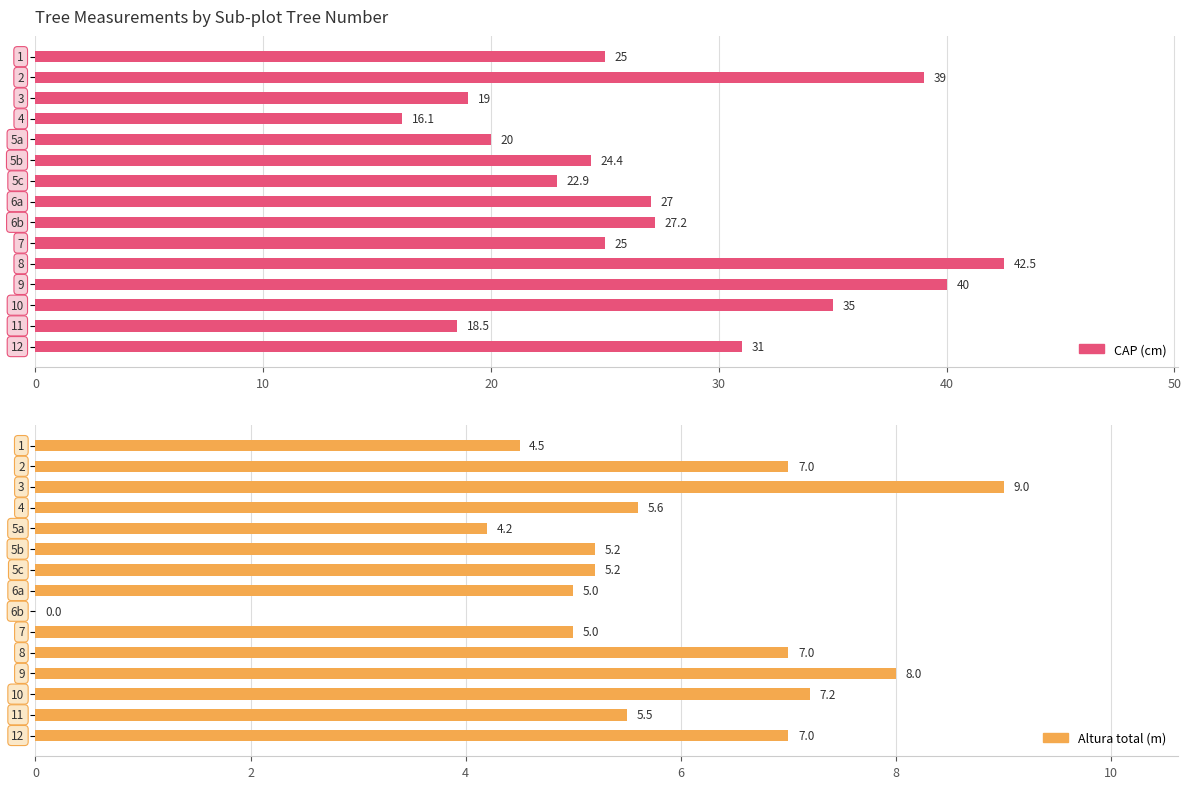

What is the sum of all CAP (cm) values?

412.6